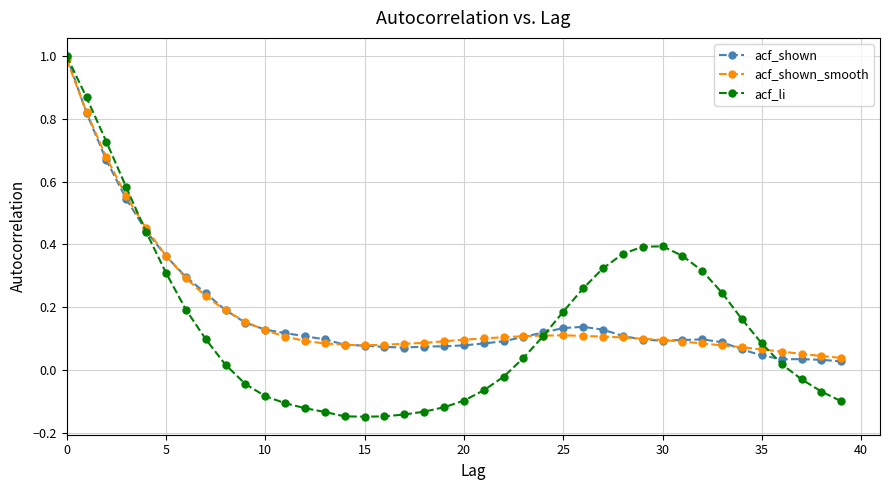

Which series has the widest spread of values?

acf_li